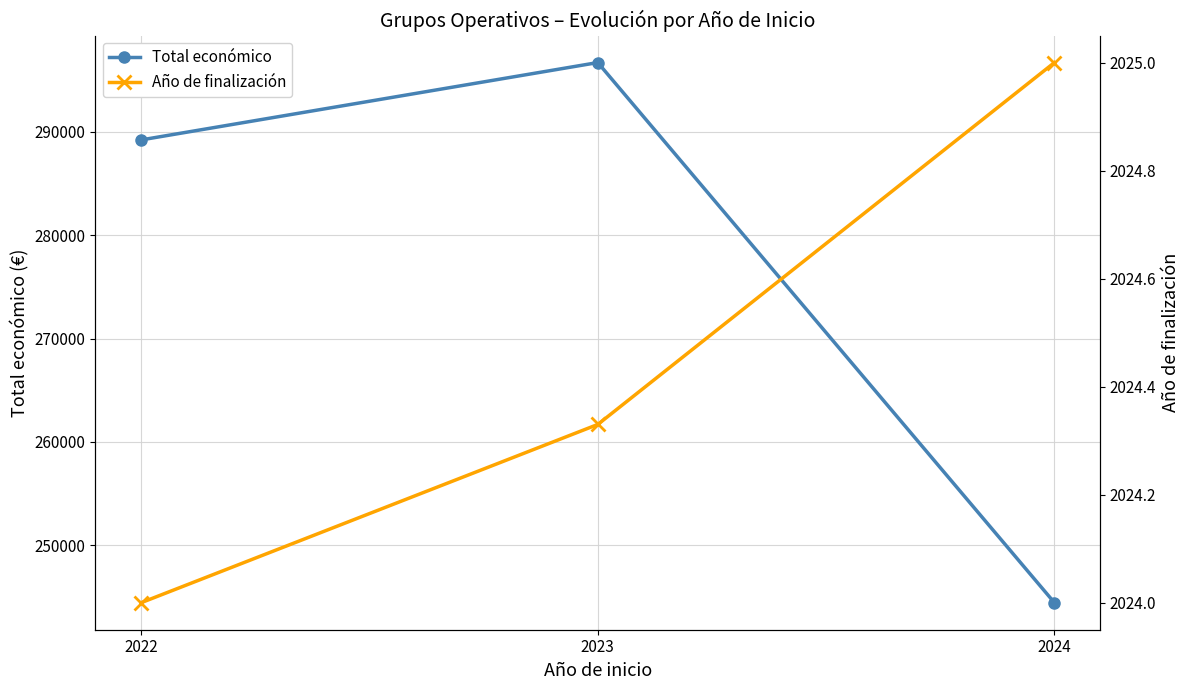

Which series has the largest range (max minus min)?

Total económico